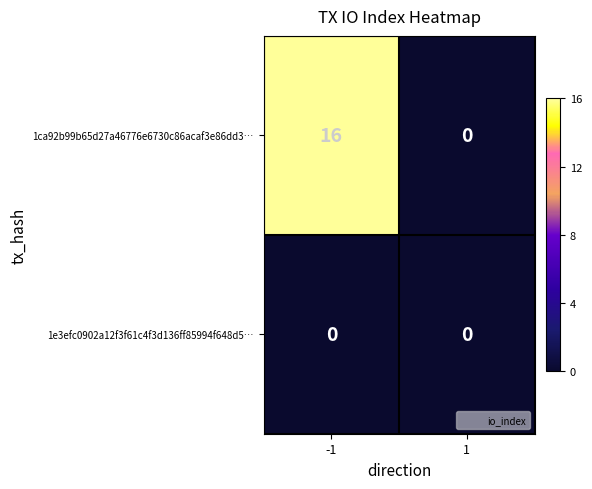

The value of 1e3efc0902a12f3f61c4f3d136ff85994f648d5… at 1 is 0. True or false?

True